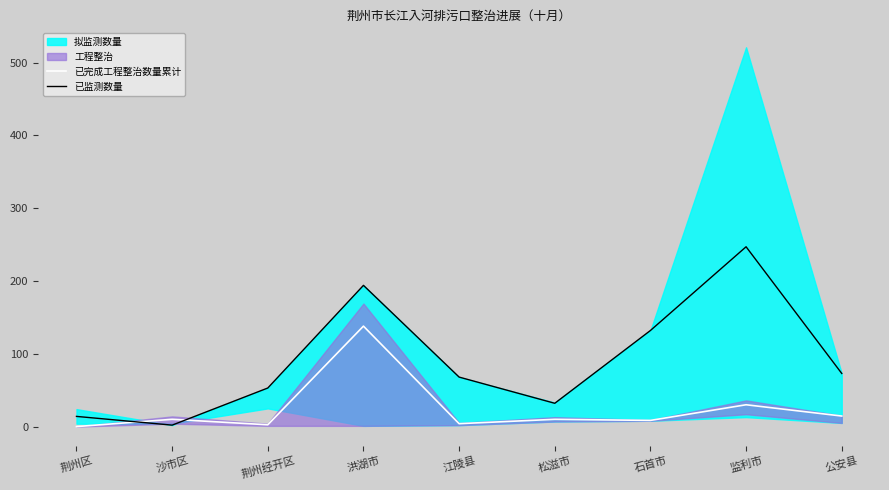

Where is 已监测数量 nearest to the value 124?

石首市